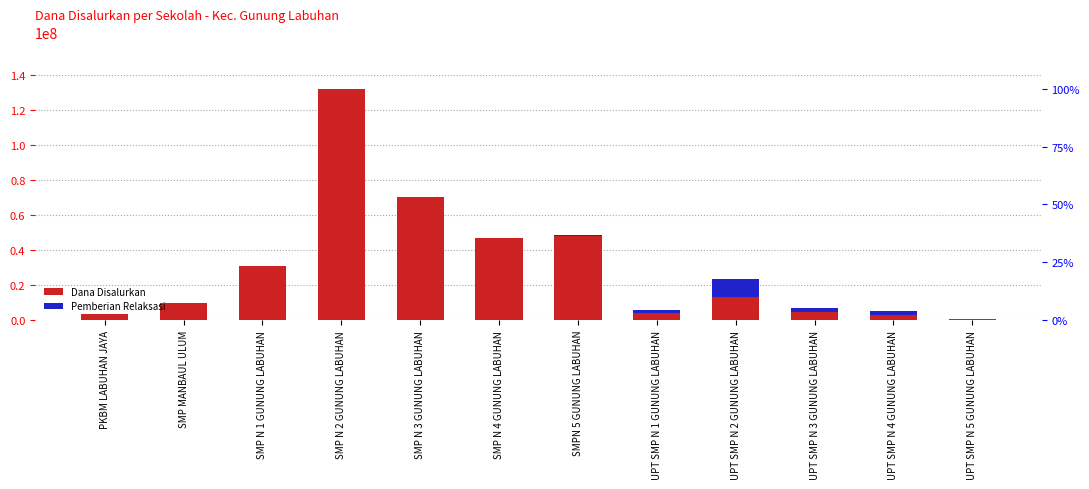

Is the value of Dana Disalurkan at UPT SMP N 5 GUNUNG LABUHAN greater than the value of Pemberian Relaksasi at UPT SMP N 2 GUNUNG LABUHAN?

No